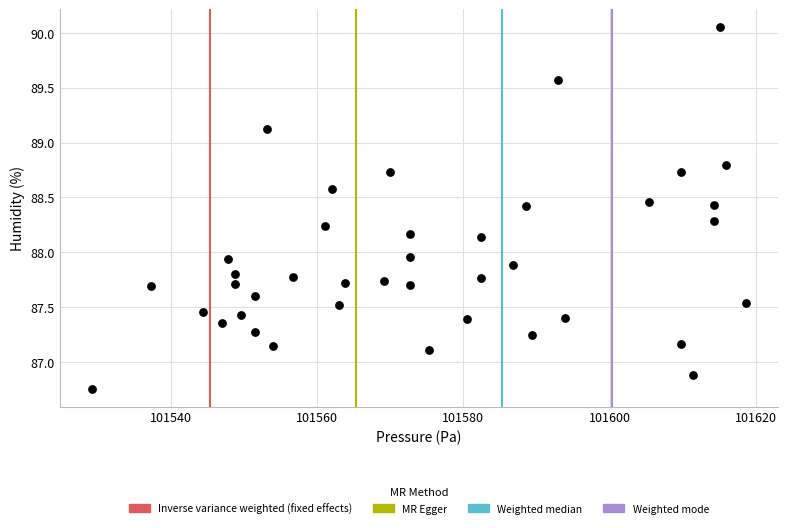

What is the range of Y values (max minus min)?

3.3